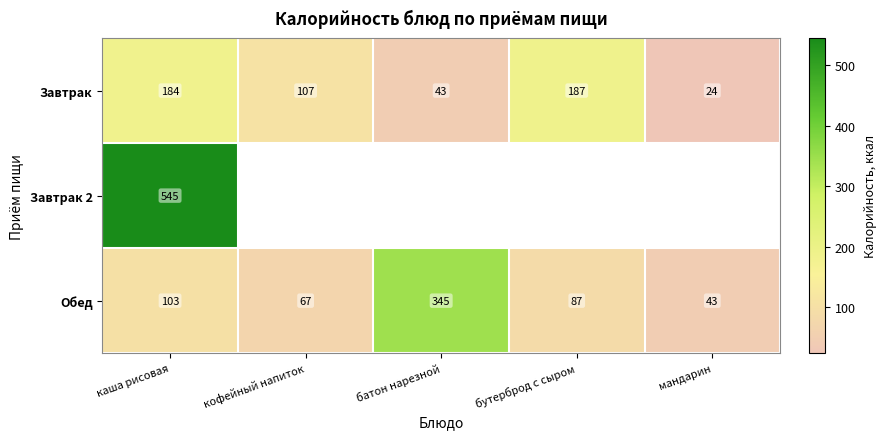

At how many categories does at least one series exceed 126?

3